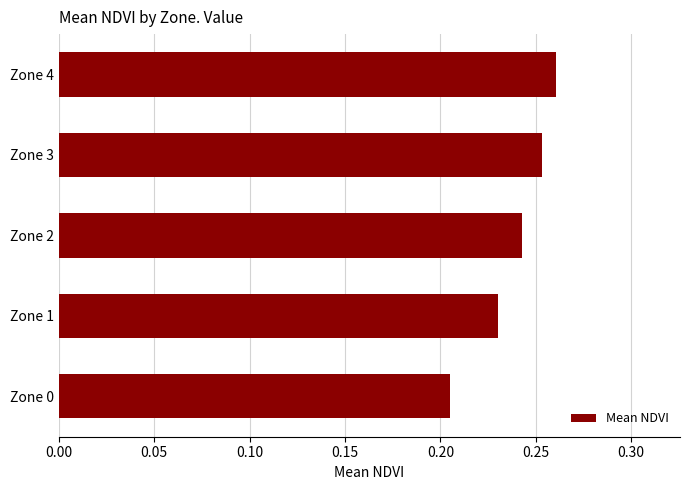

What is the sum of all values?

1.2